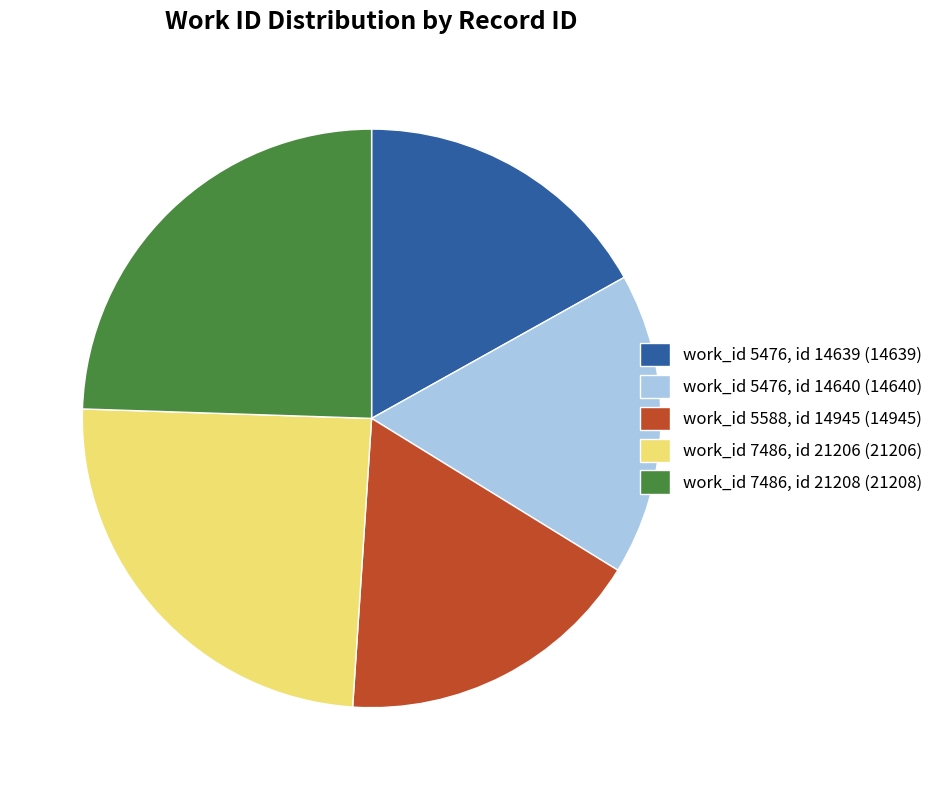

Is there any slice that represents more than half of the pie?

No